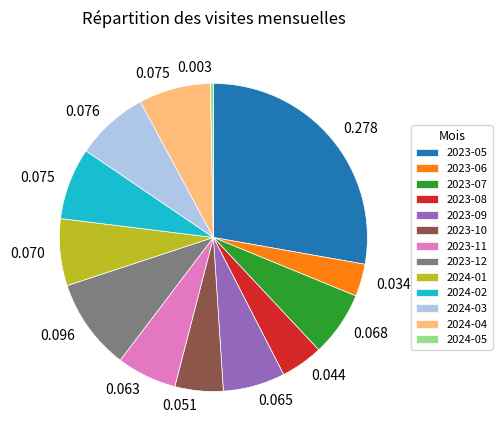

Count the number of slices in the pie.

13